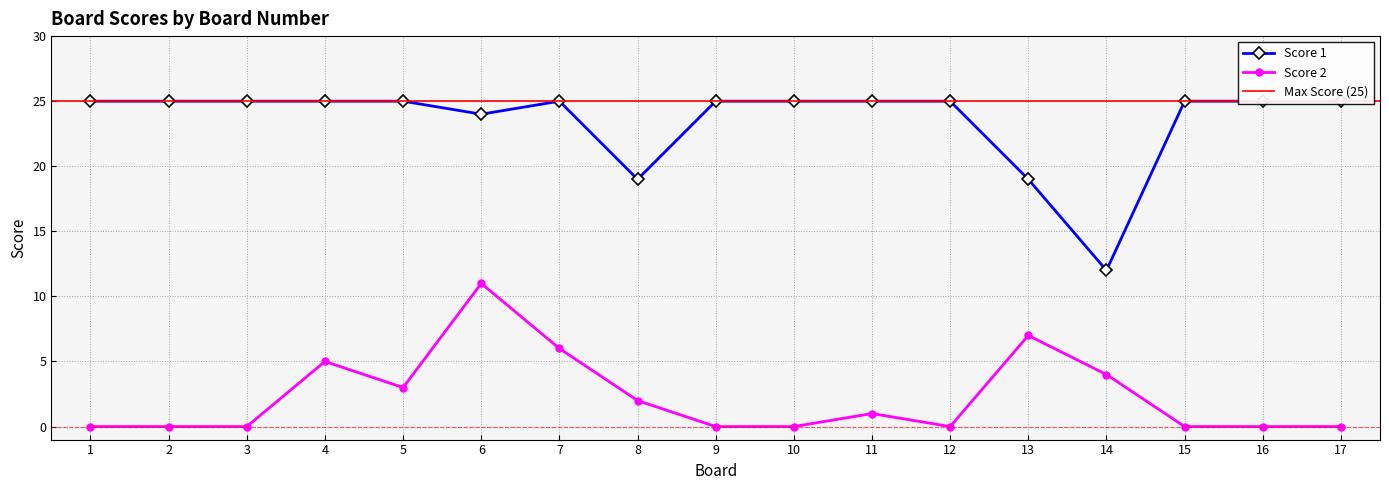

What is the value of the Score 1 point at the 4th from the left?

25